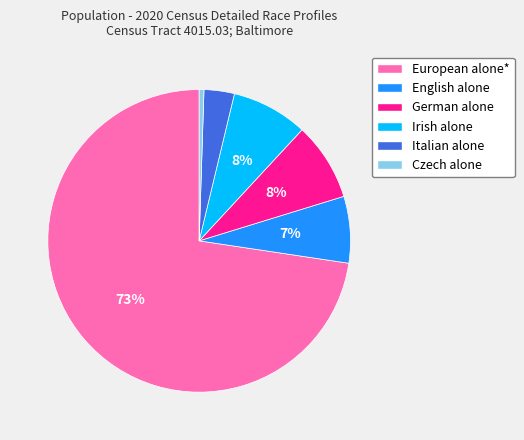

Which slice is the smallest?

Czech alone